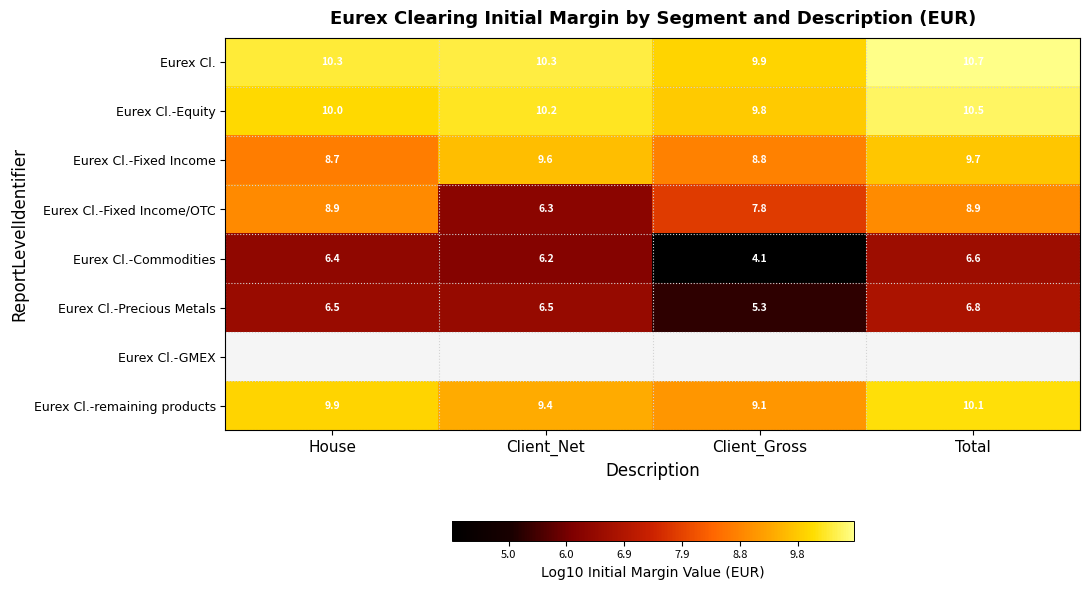

How many data points in Eurex Cl.-Commodities are less than 6?

1